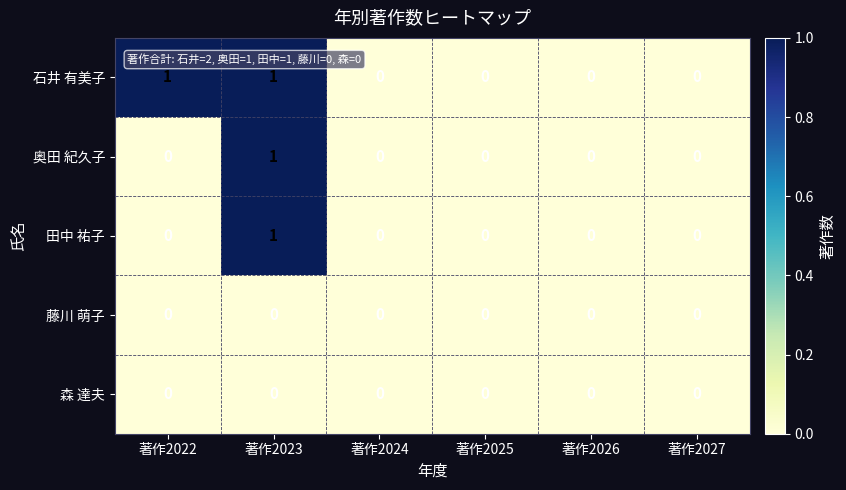

At which category is the sum across all series the highest?

著作2023